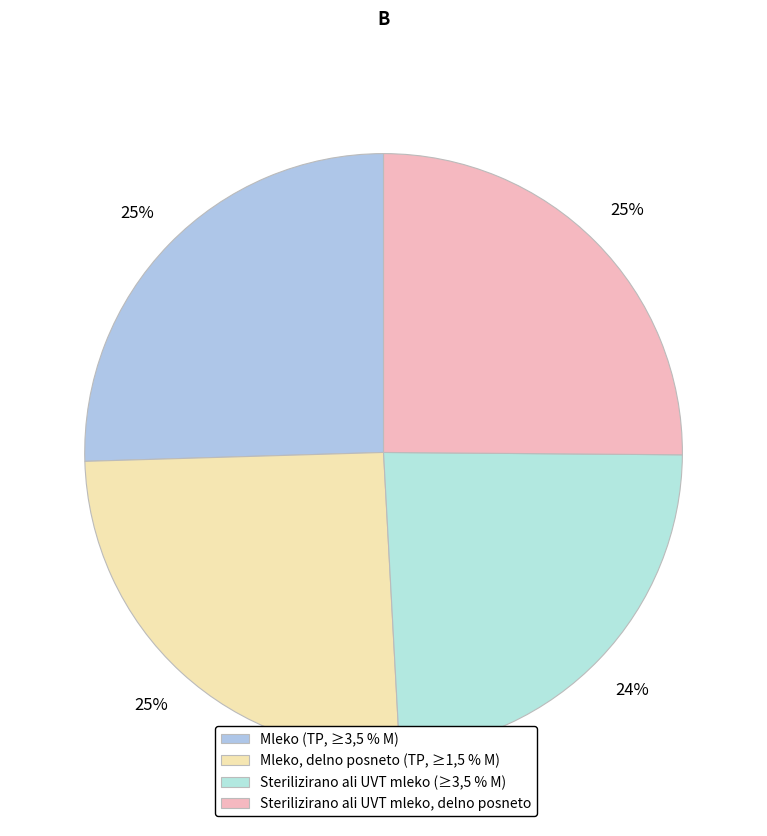

Count the number of slices in the pie.

4